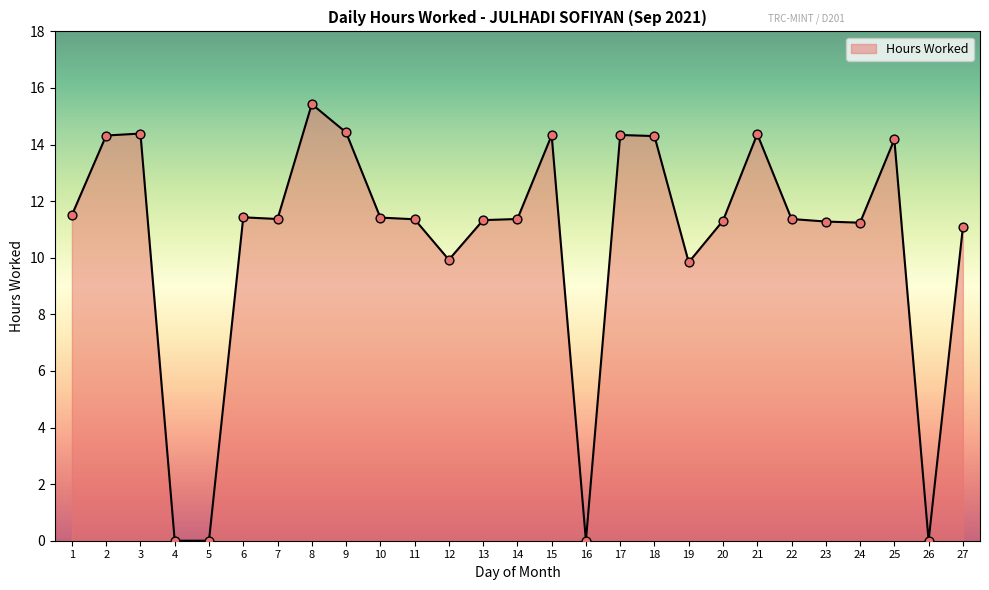

What is the change in value from 14 to 16?

-11.4